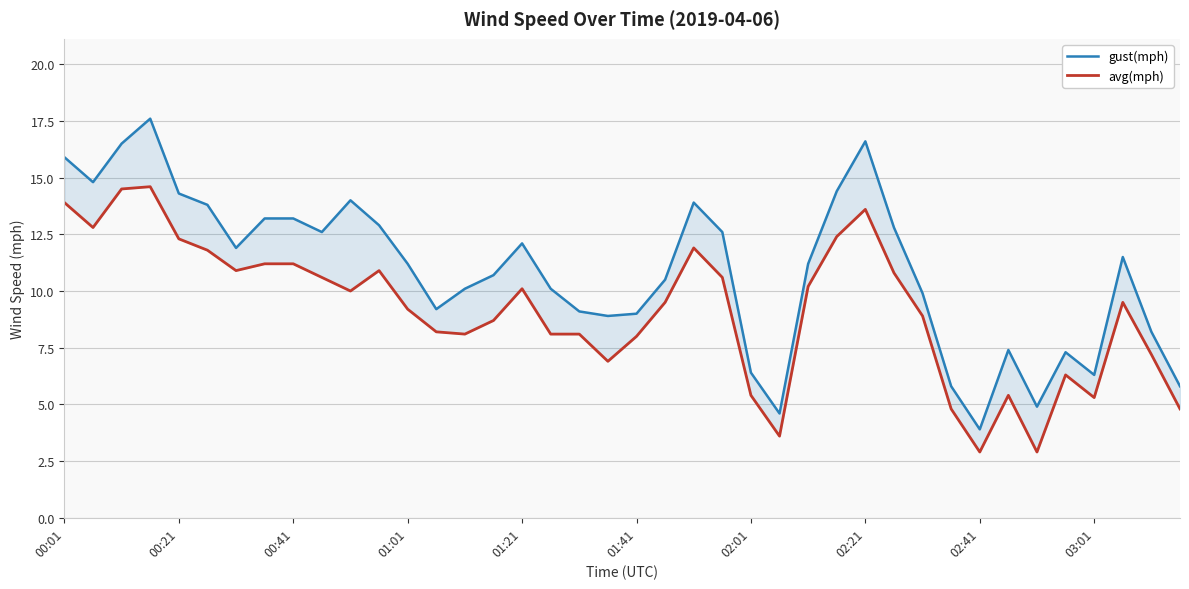

List the series in order of their overall mean, highest first.

gust(mph), avg(mph)